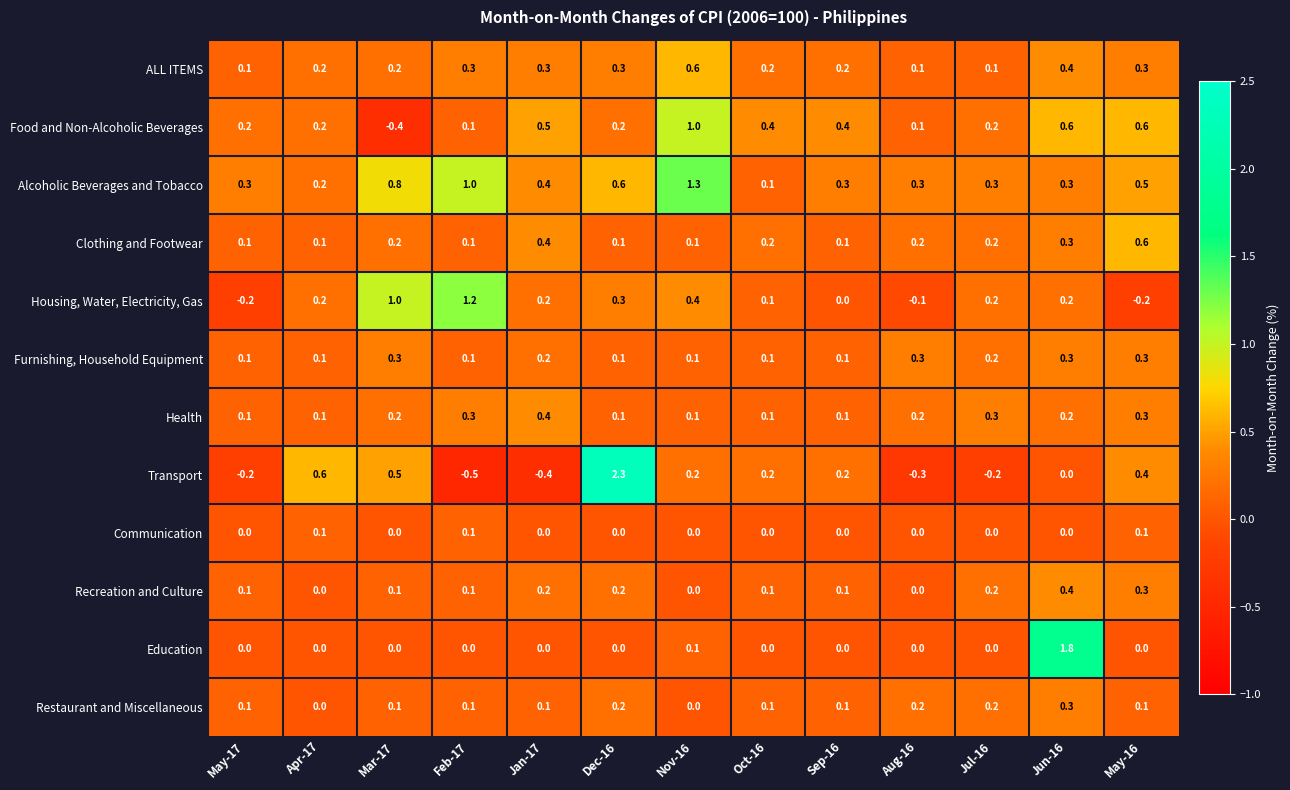

True or false: Furnishing, Household Equipment has a value of 0.1 at Feb-17.

True